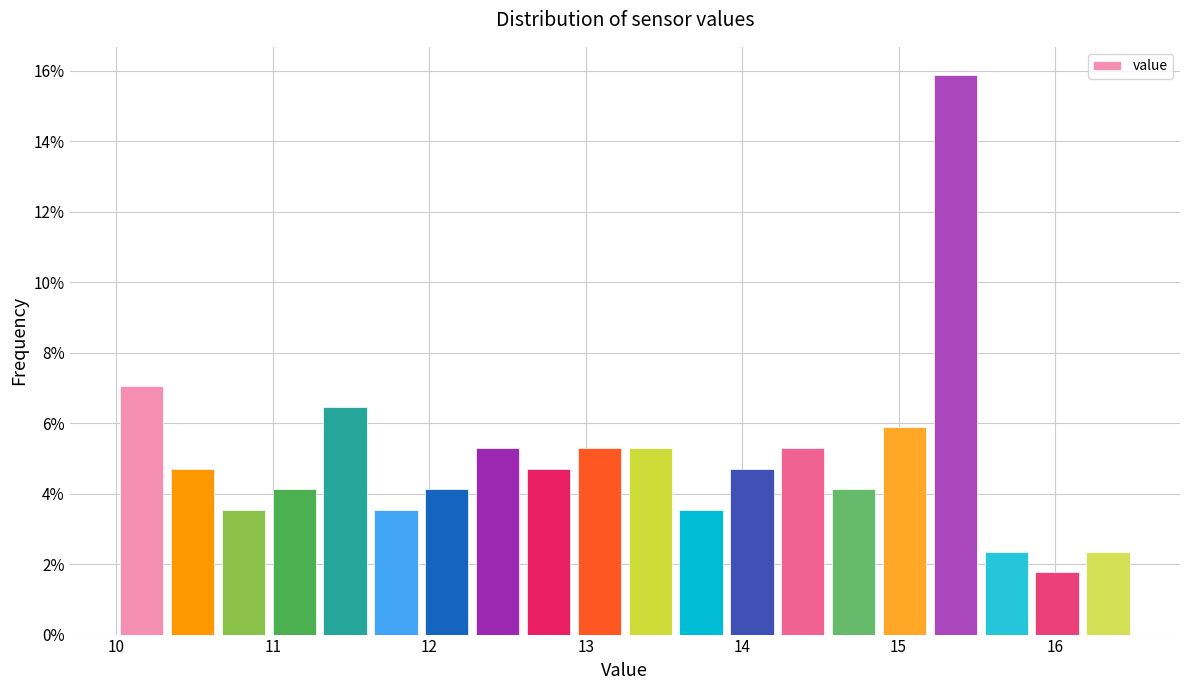

Around what value on the x-axis is the tallest bar? Give the approximate position of its centre, as read against the axis.

15.4